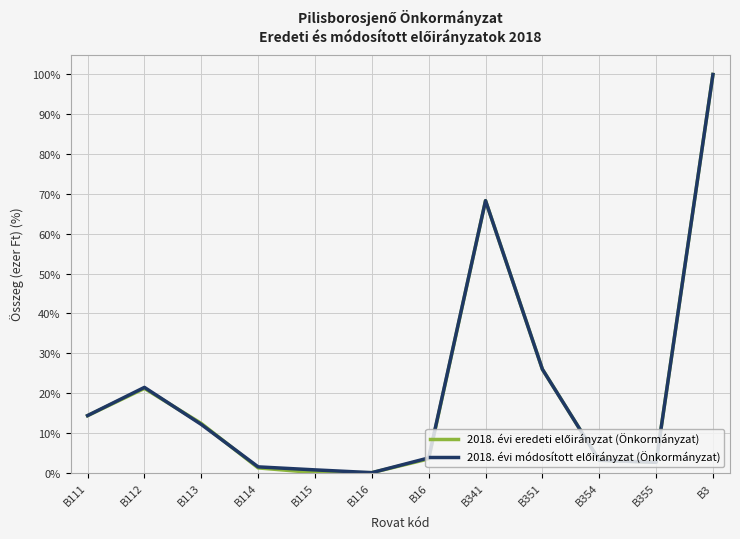

Which category has the highest value across all series?

B3